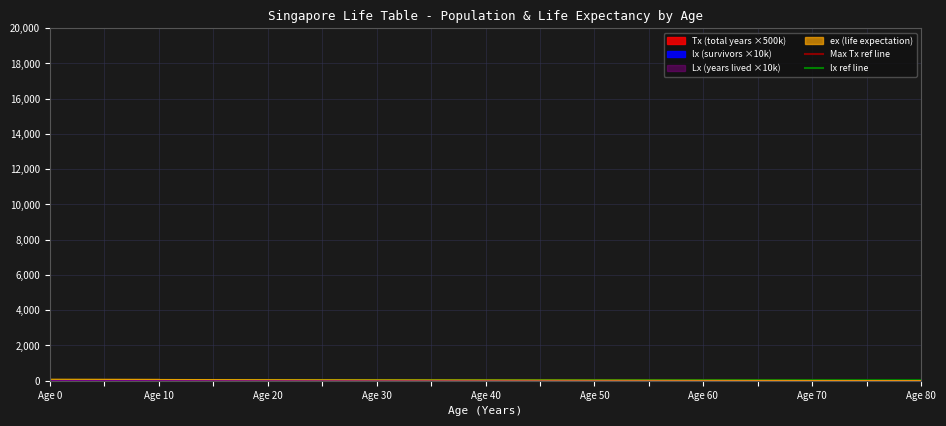

How many lines are shown in the chart?

2